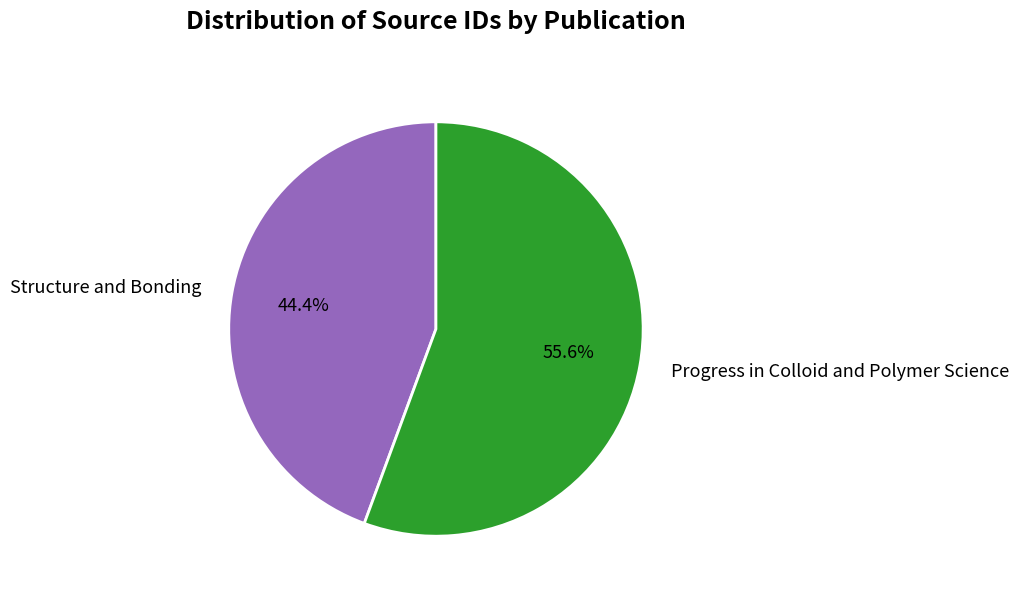

Between Progress in Colloid and Polymer Science and Structure and Bonding, which is larger?

Progress in Colloid and Polymer Science